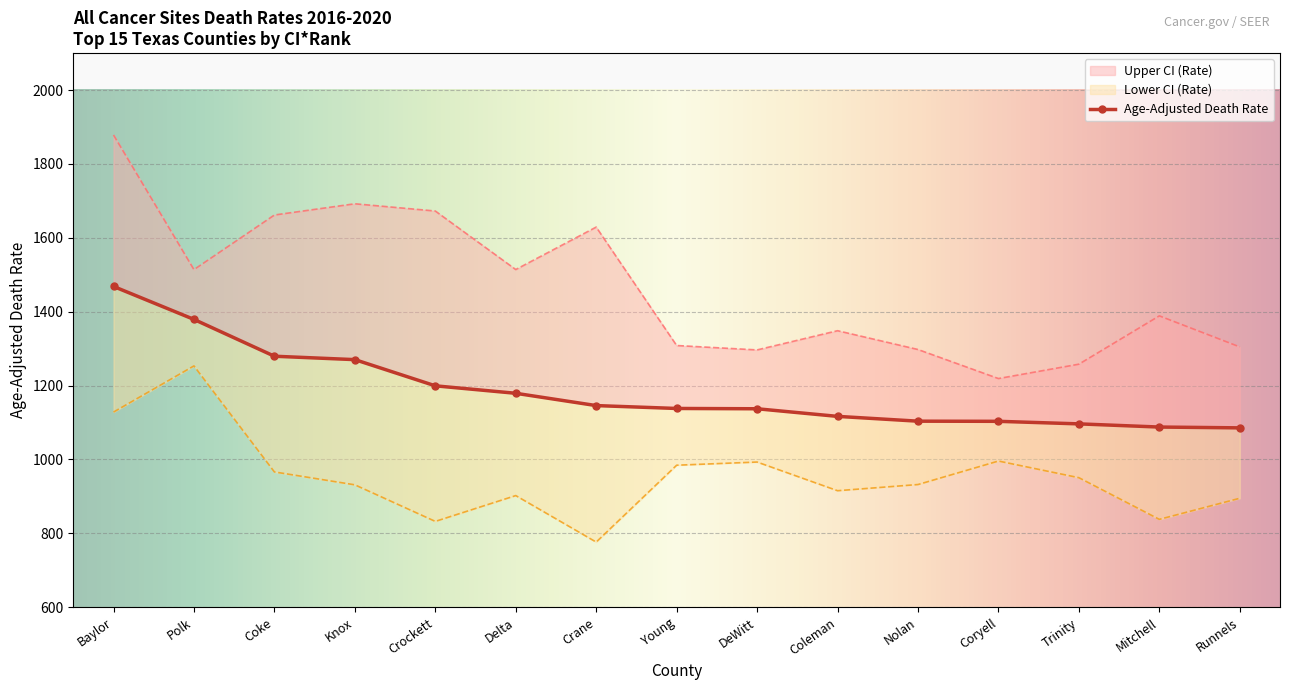

What is the total value across all series at Knox?

3893.9